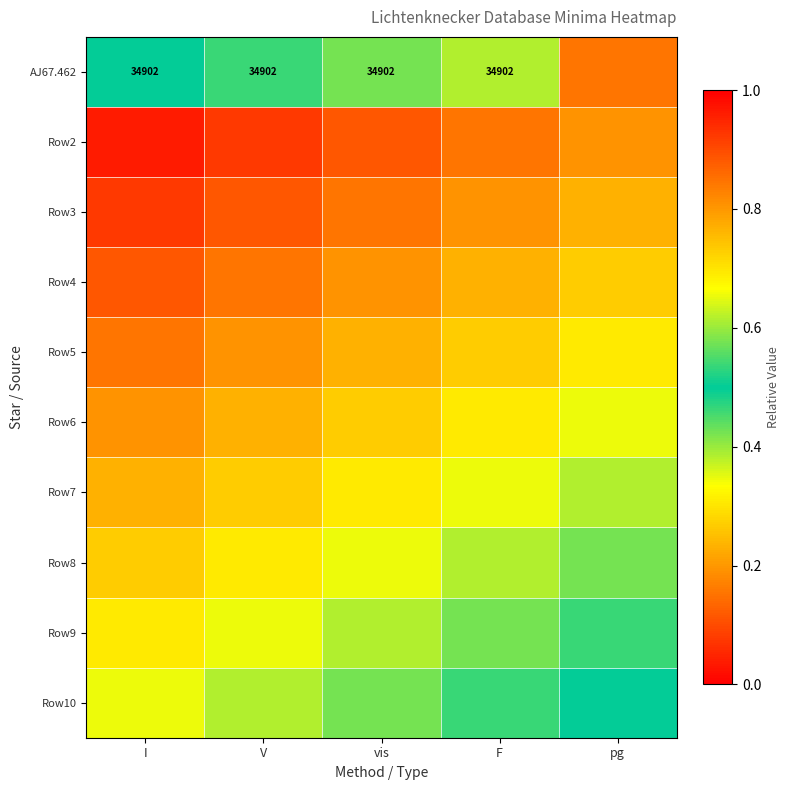

Where is Row9 nearest to the value 0?

I